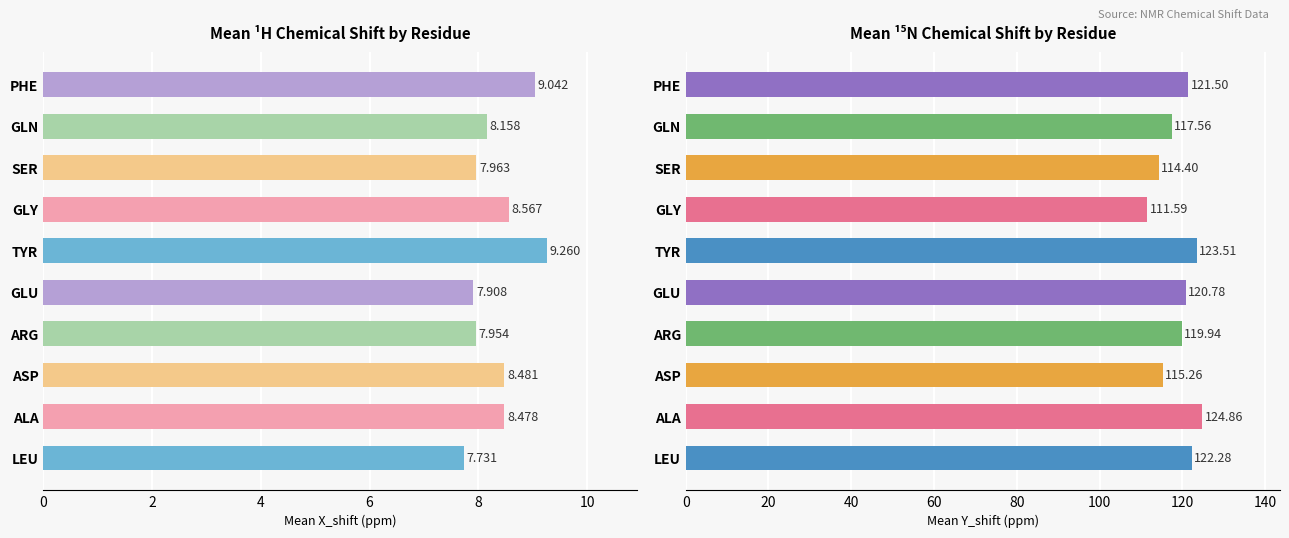

What is the smallest value displayed?

7.7